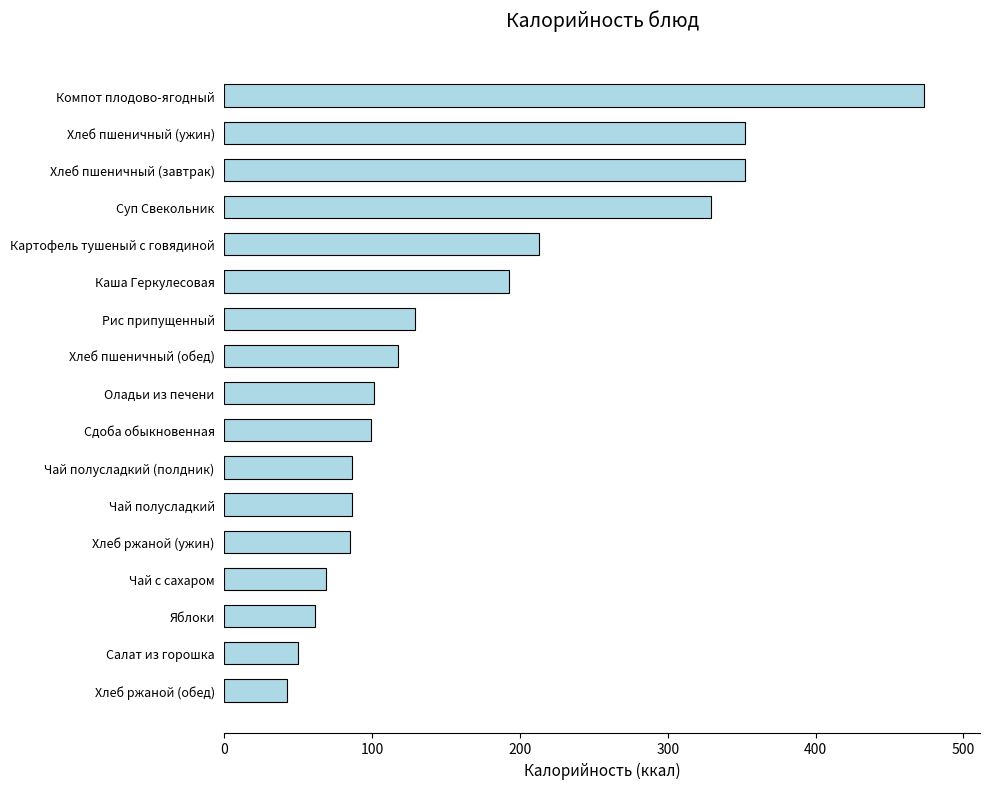

Are the bars grouped side by side (vs. stacked)?

No